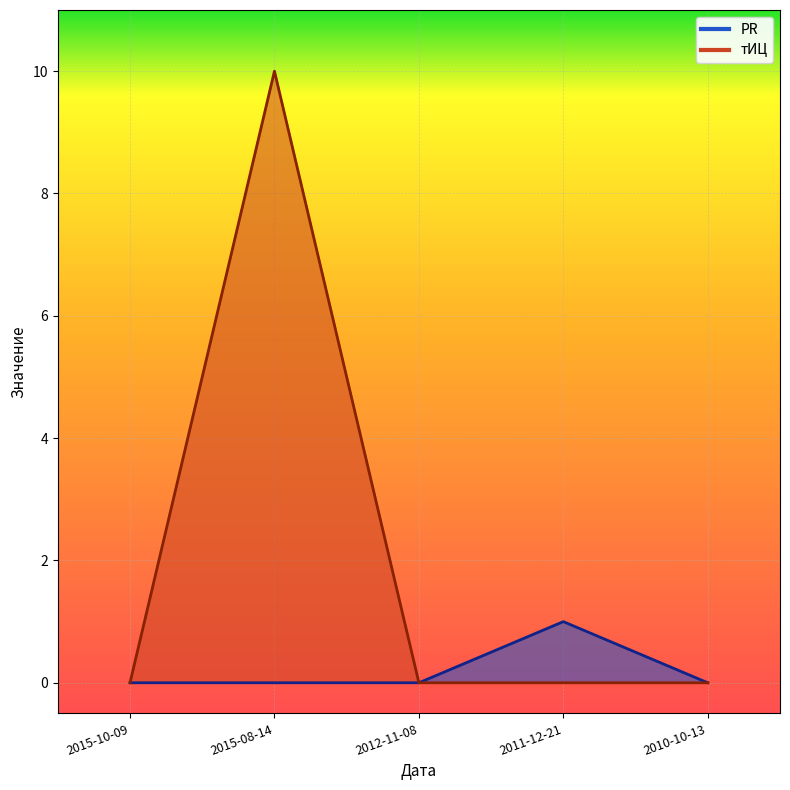

The PR series shows -1 at 2015-08-14. True or false?

False